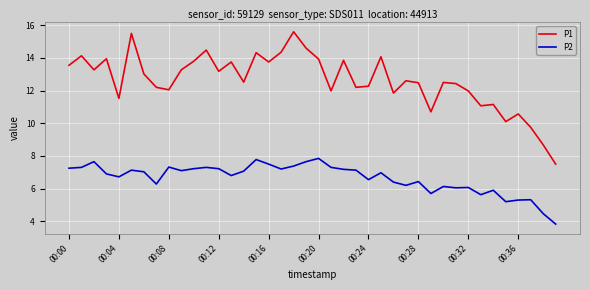

What is the sum of all P2 values?

265.4